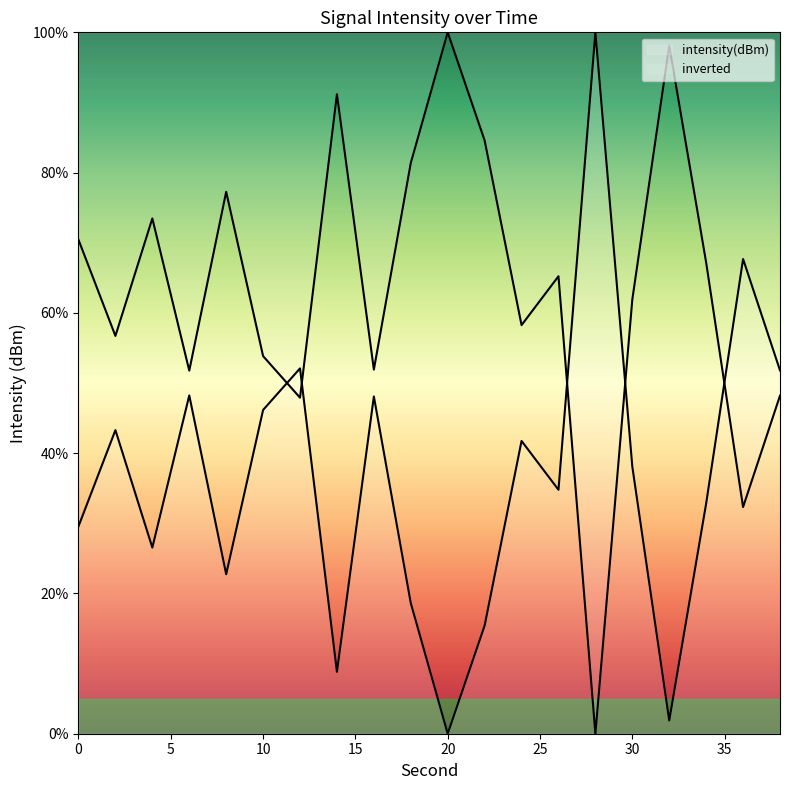

Where does the data first go above 38?

2